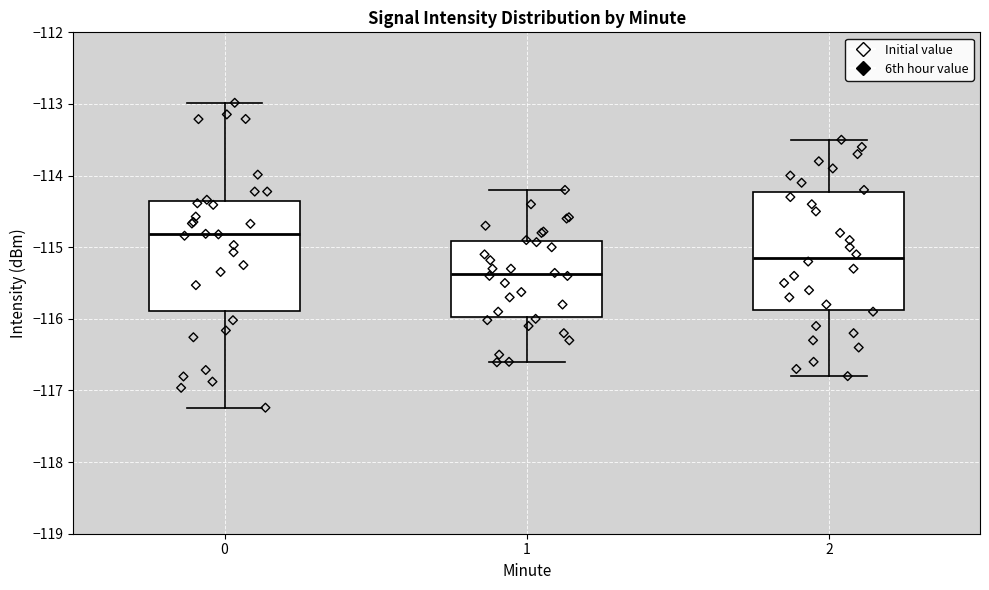

Which box is the tallest, from its lower edge to its upper edge?

2